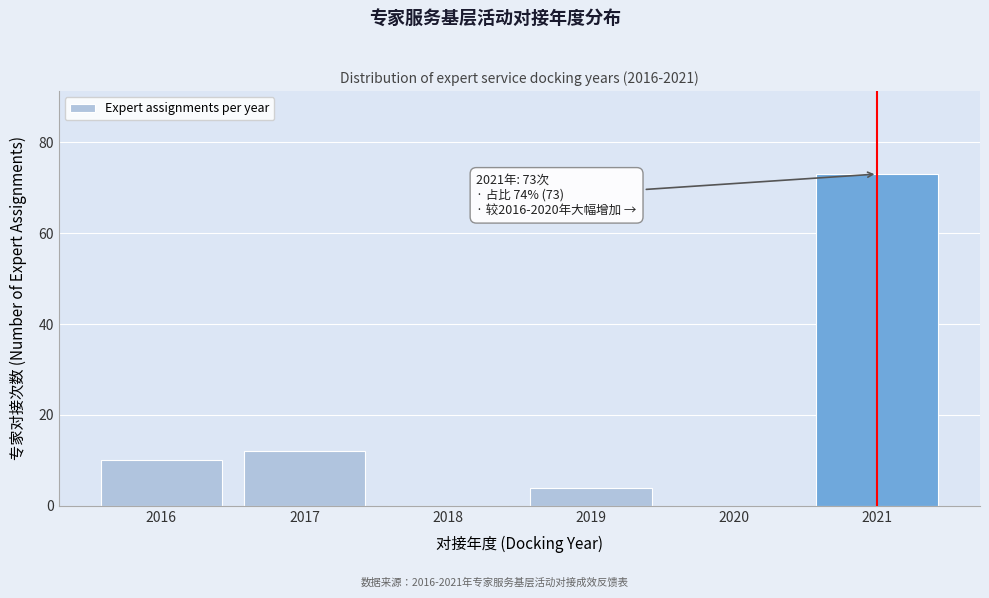

Reading left to right, extract all data points from this chart.

2016=10	2017=12	2018=0	2019=4	2020=0	2021=73